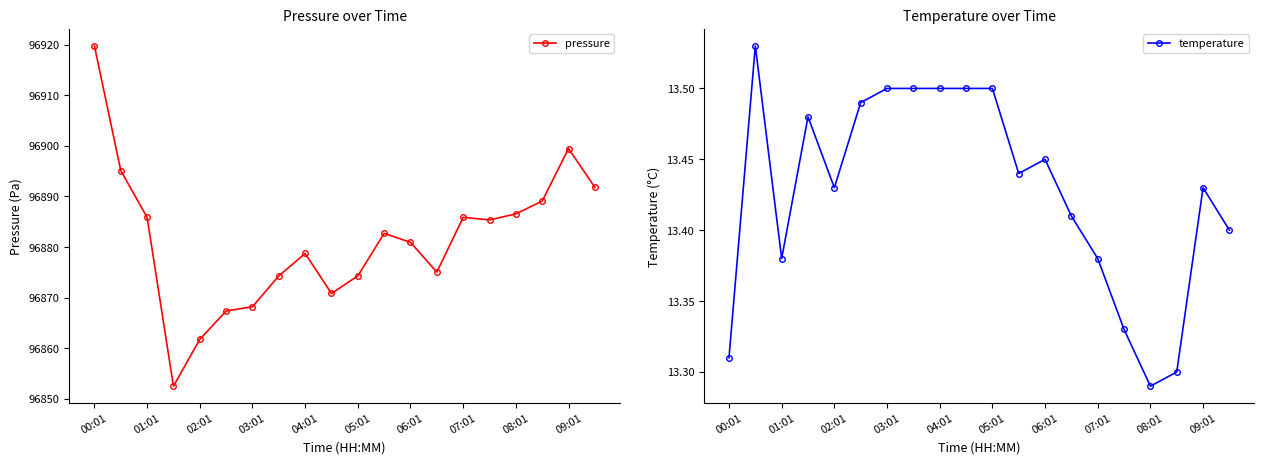

What is the total value across all series at 00:01?

96933.1